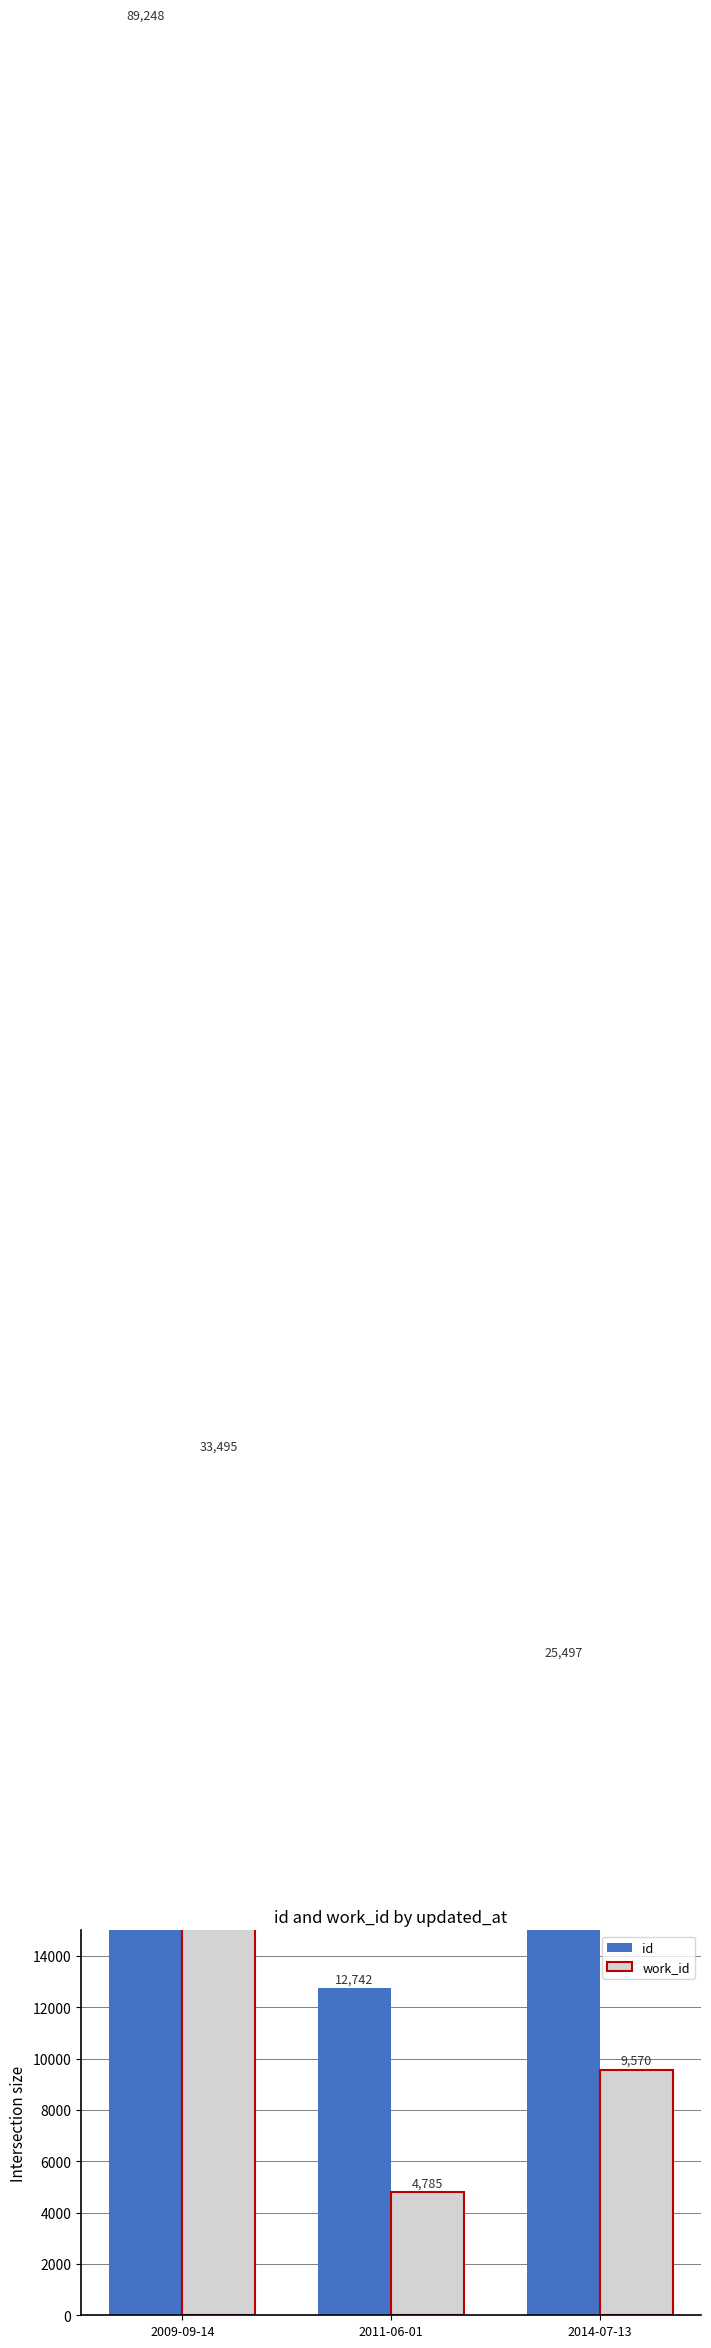

At how many categories does at least one series exceed 54320?

1